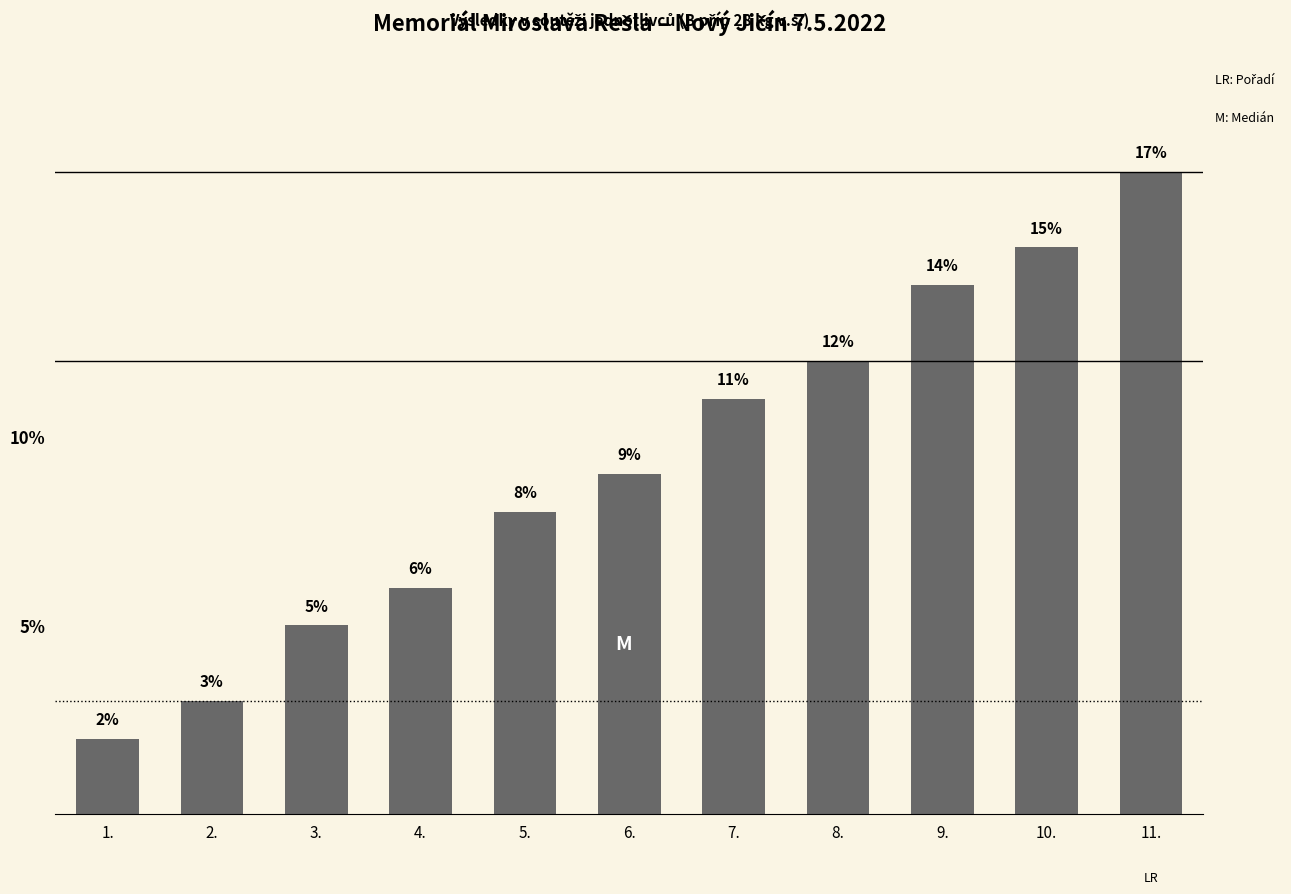

What is the value of the 4th bar from the left?

6